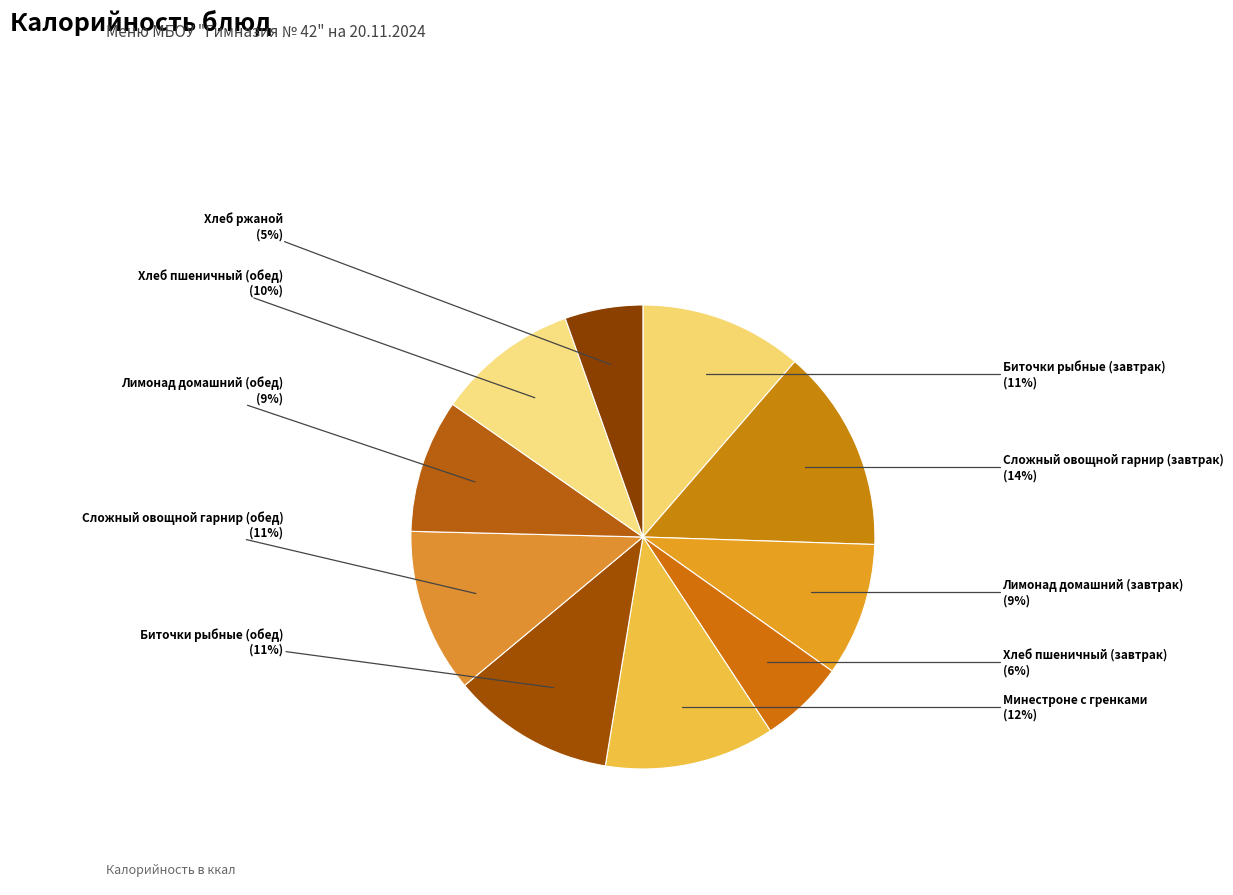

How many segments does this pie chart have?

10